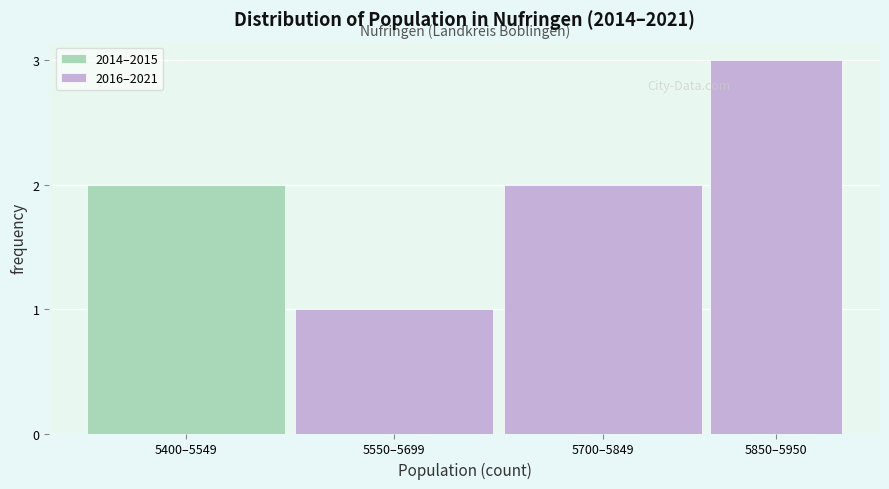

Reading left to right, what are the values for 2014–2015?

5400–5549=2	5550–5699=0	5700–5849=0	5850–5950=0